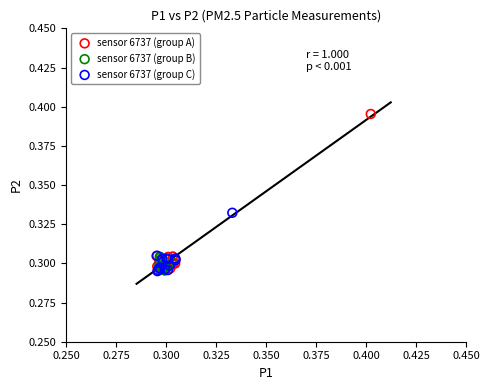

Which series has the largest Y range (max minus min)?

sensor 6737 (group A)